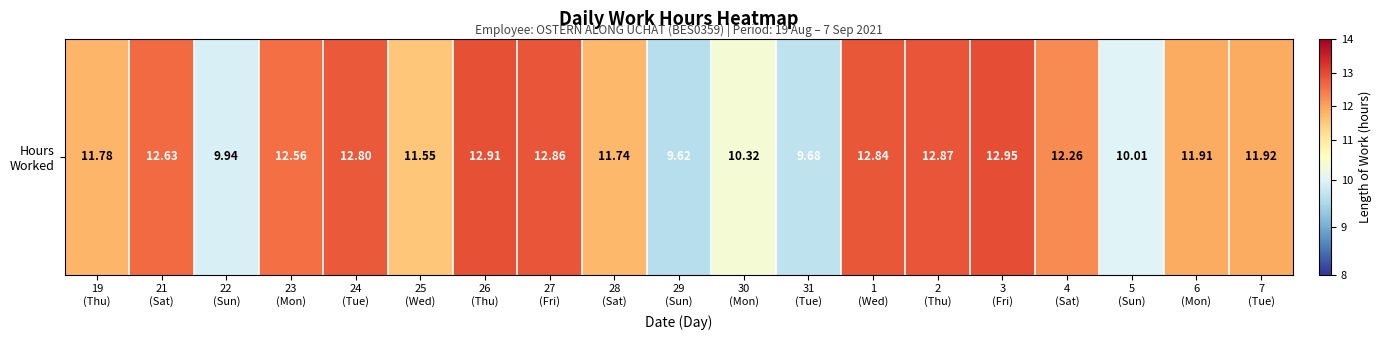

What is the smallest value displayed?

9.6